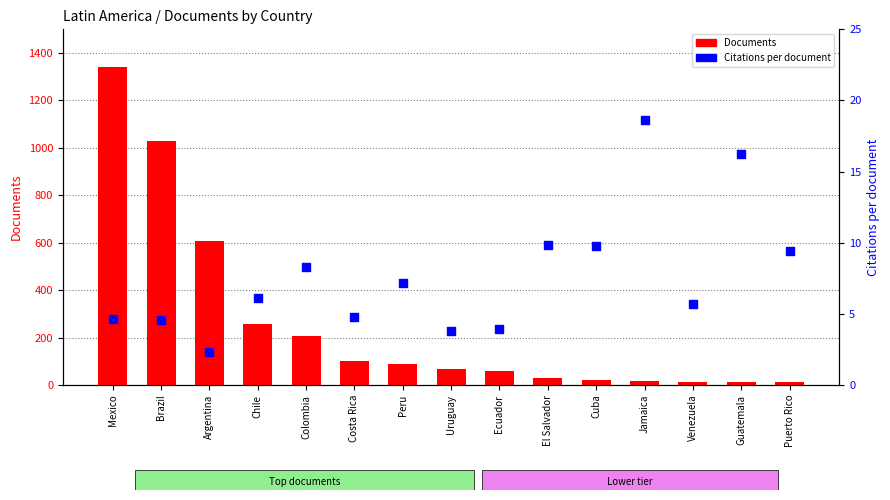

Which series has the widest spread of Y values?

Documents